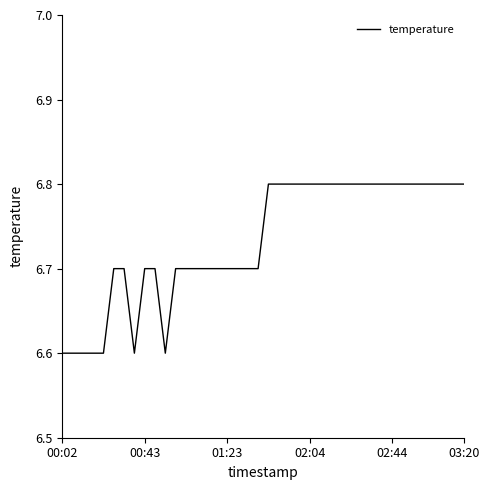

What is the smallest value displayed?

6.6